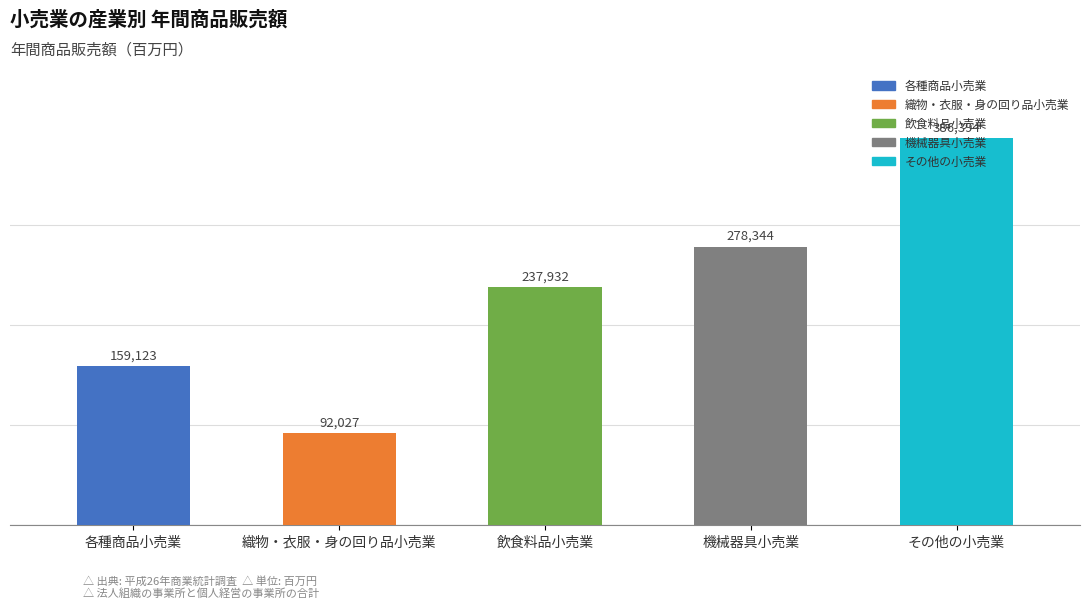

What is the label of the 1st bar from the right?

その他の小売業